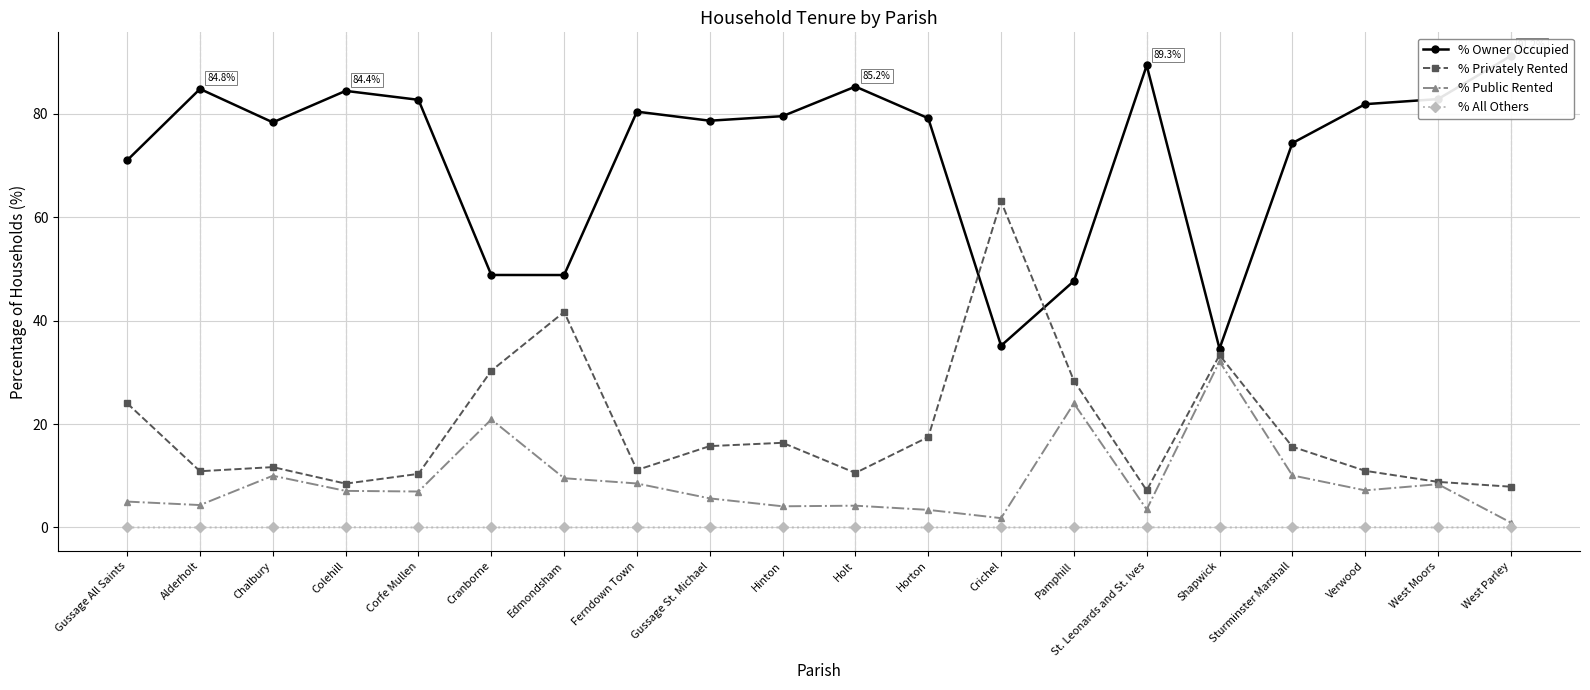

How many interior local peaks does the % Privately Rented series have?

5